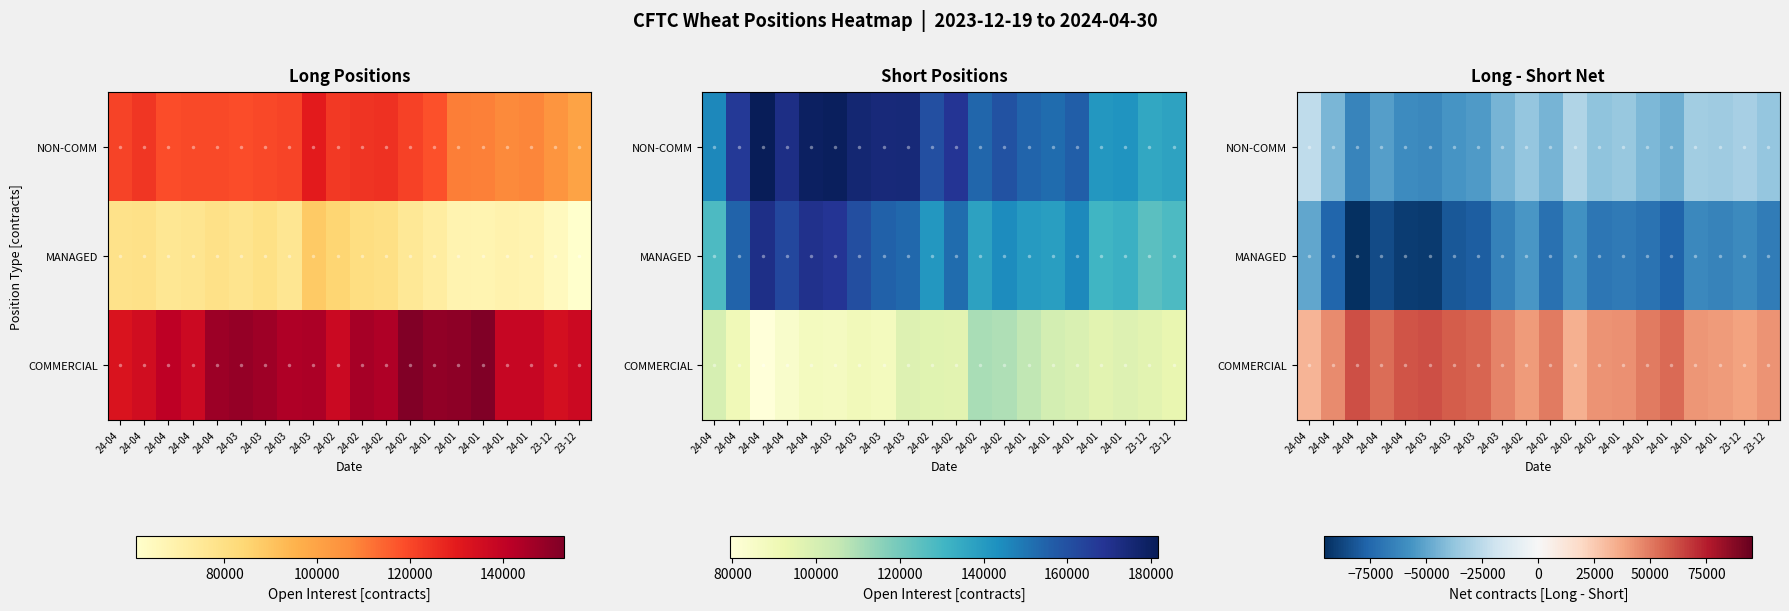

Rank the categories by COMMERCIAL value from lowest to highest.

24-04, 24-02, 23-12, 24-02, 24-01, 24-01, 24-02, 23-12, 24-01, 24-04, 24-03, 24-01, 24-02, 24-04, 24-01, 24-03, 24-03, 24-04, 24-04, 24-03